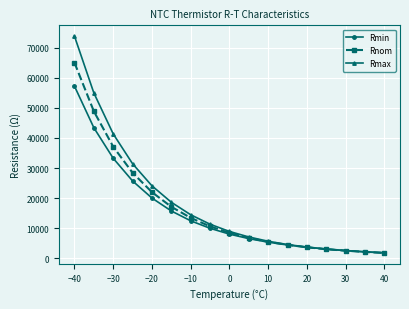

What is the minimum value shown in the chart?

1812